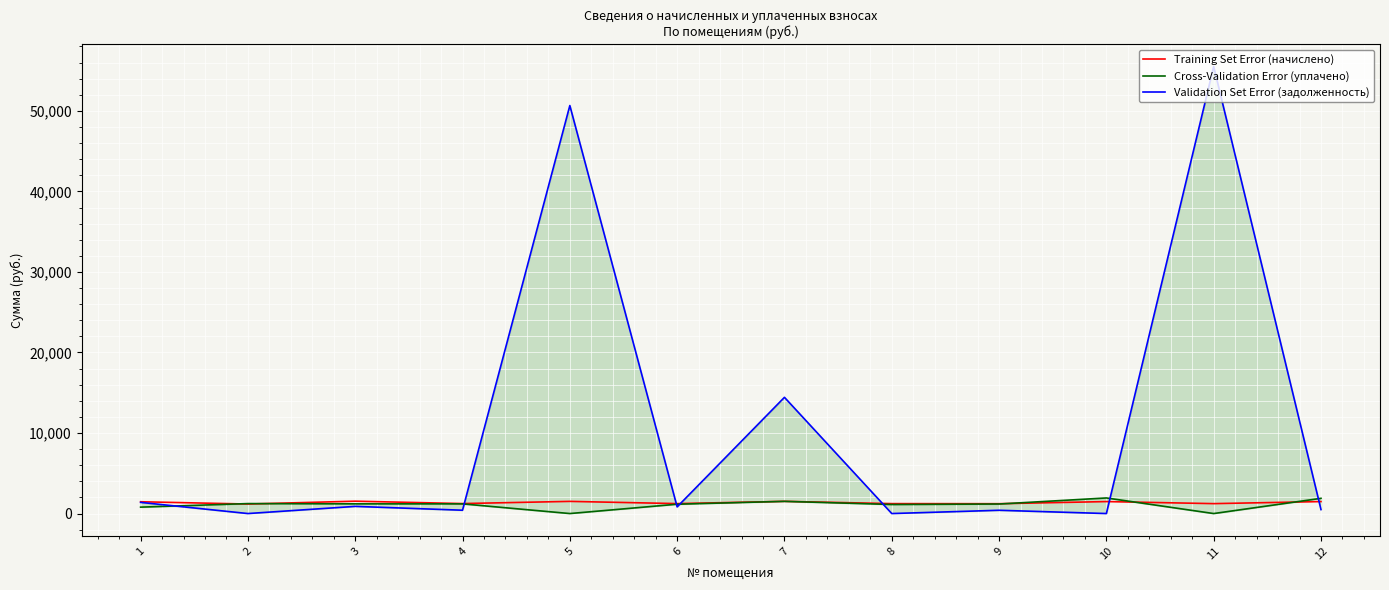

What is the sum of all Validation Set Error (задолженность) values?

125022.7